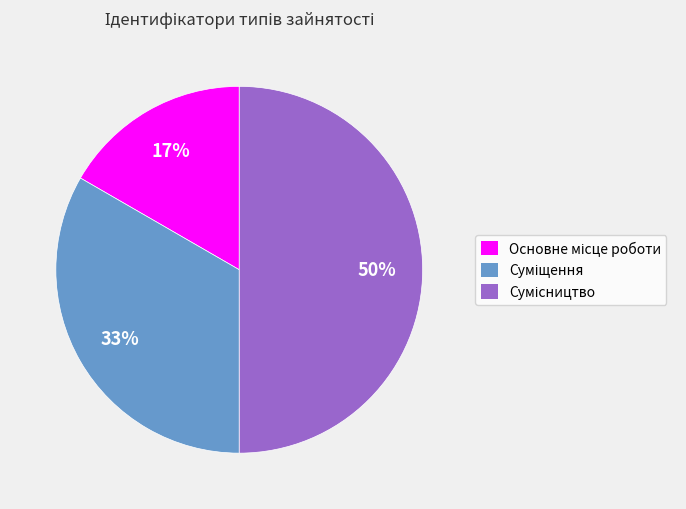

To the nearest percent, what is the average slice percentage?

33%